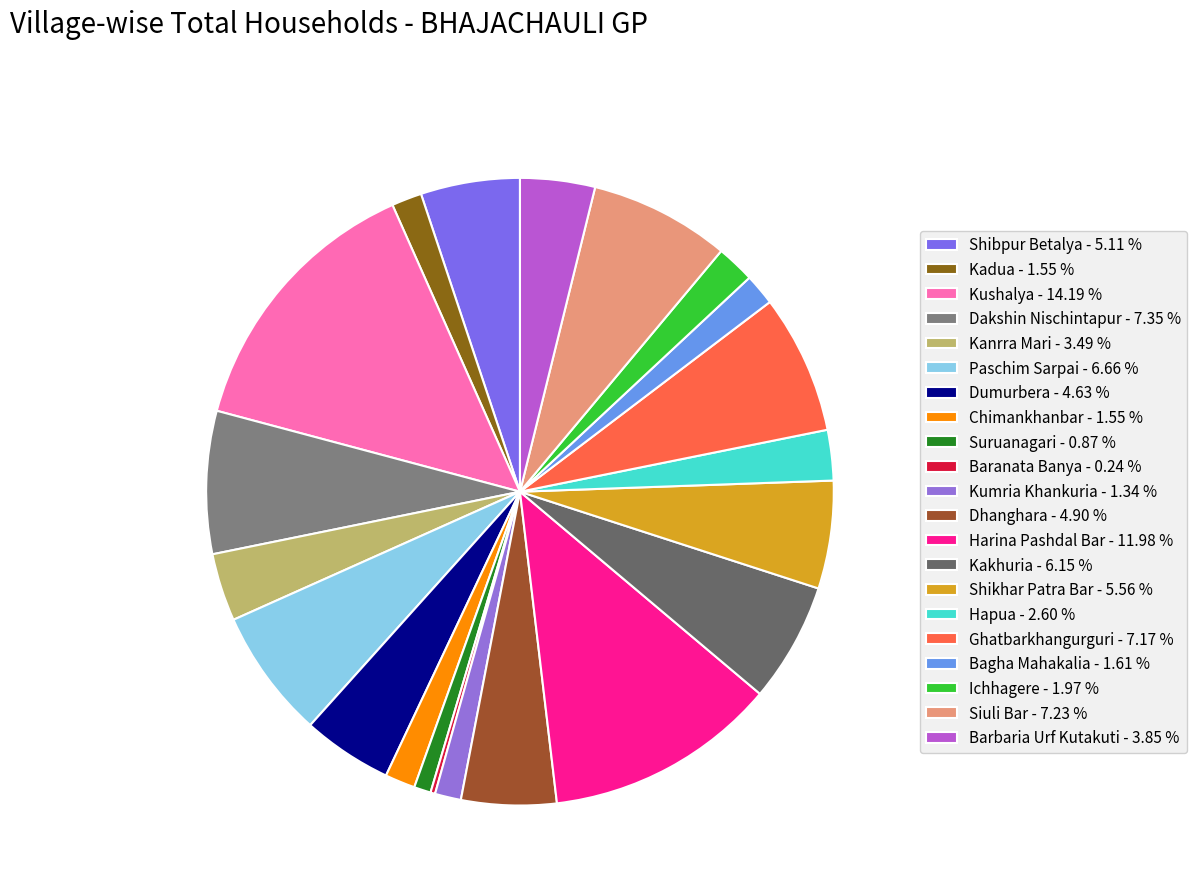

How many slices are in this pie chart?

21